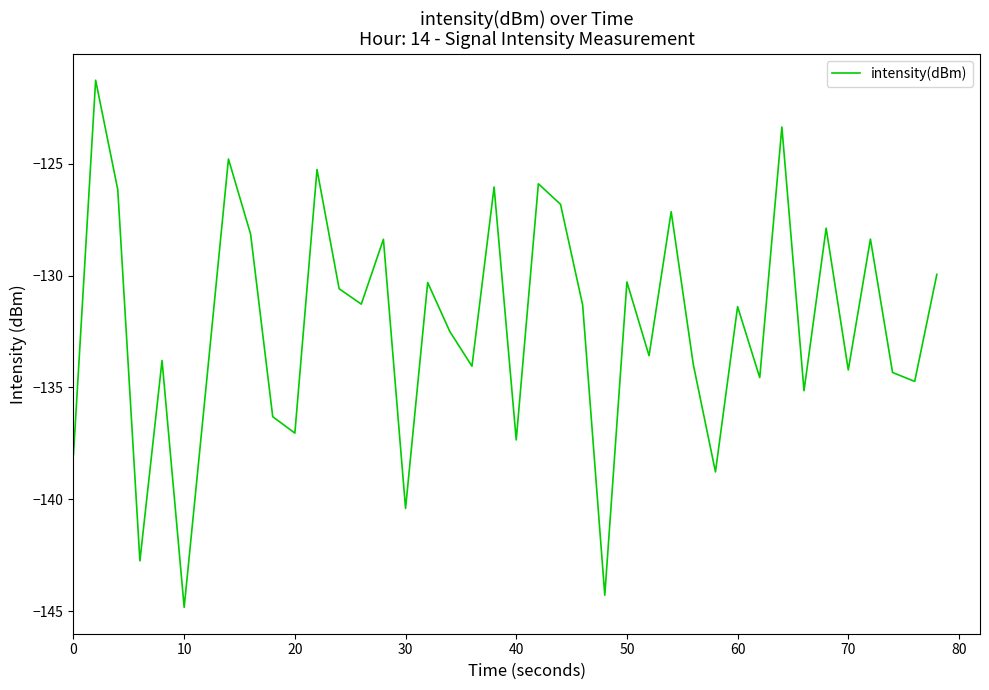

What is the greatest value displayed?

-121.3